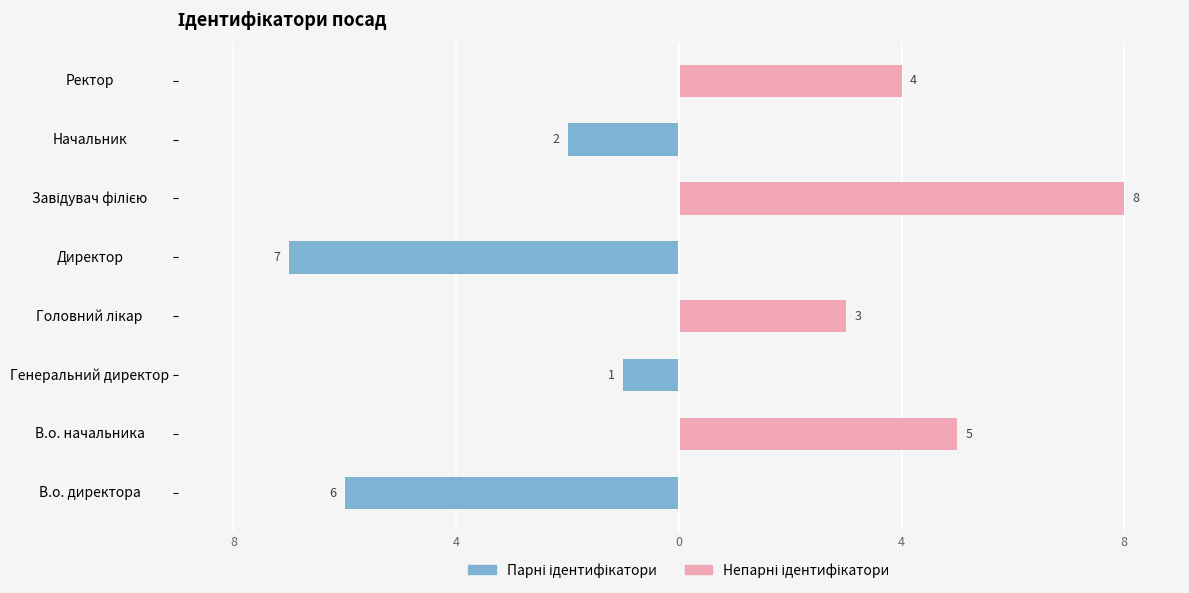

How many distinct data groups are displayed?

2